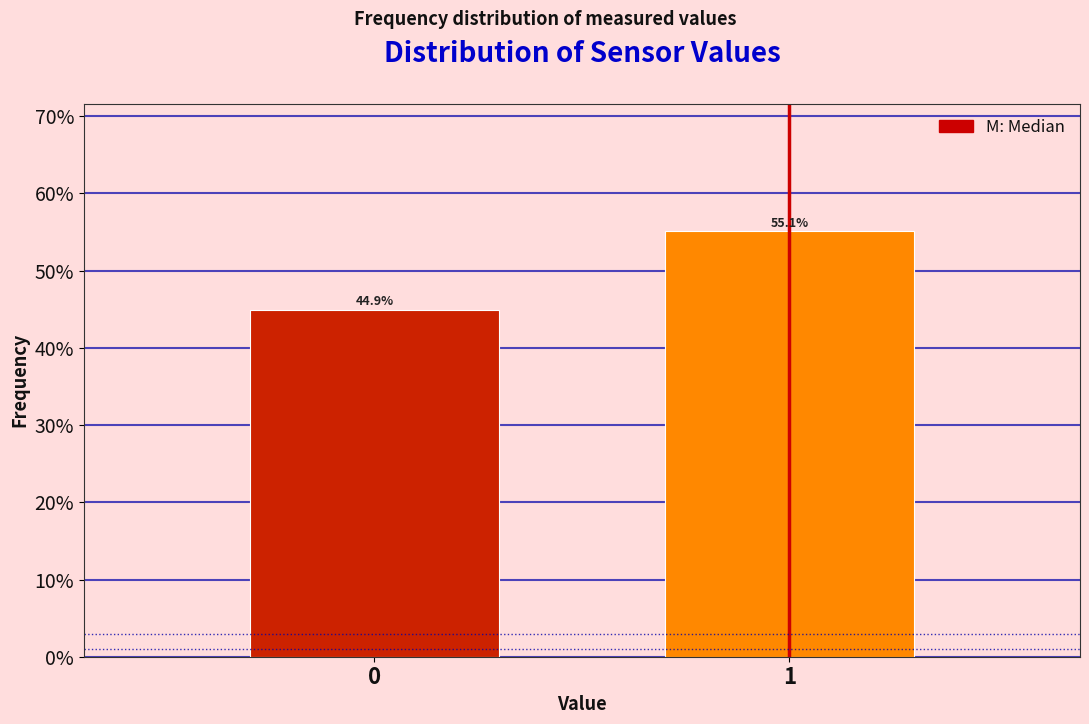

Does the chart contain any negative values?

No